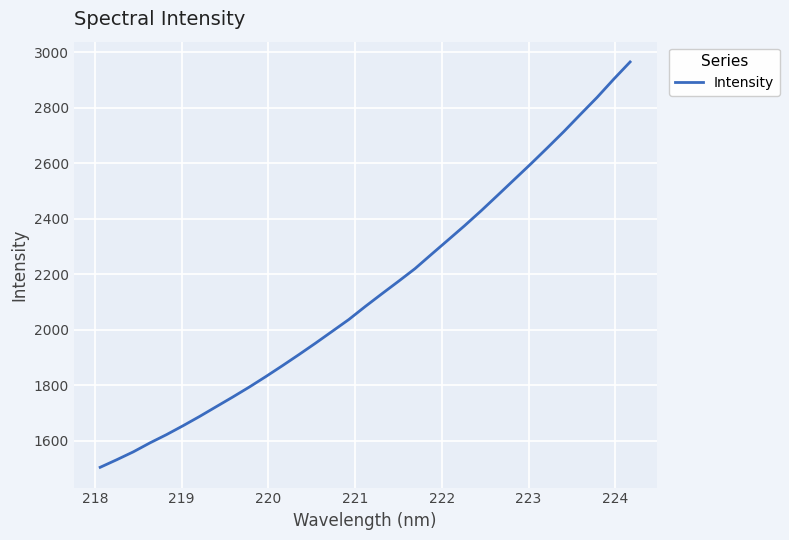

What is the maximum value shown in the chart?

2965.5